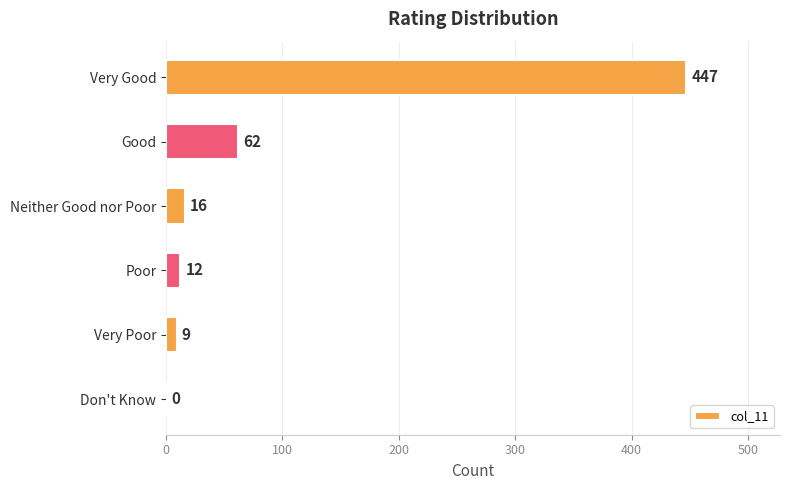

What is the sum of all values?

546